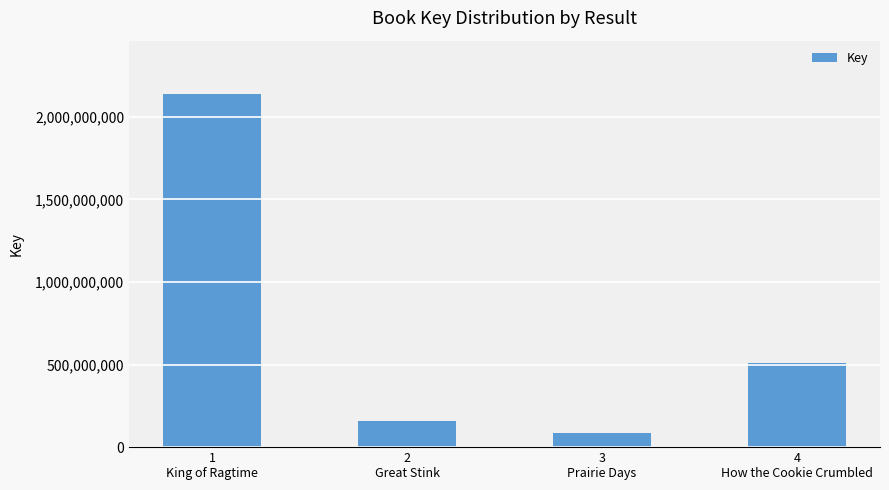

What is the change in value from 3
Prairie Days to 4
How the Cookie Crumbled?

+424170706